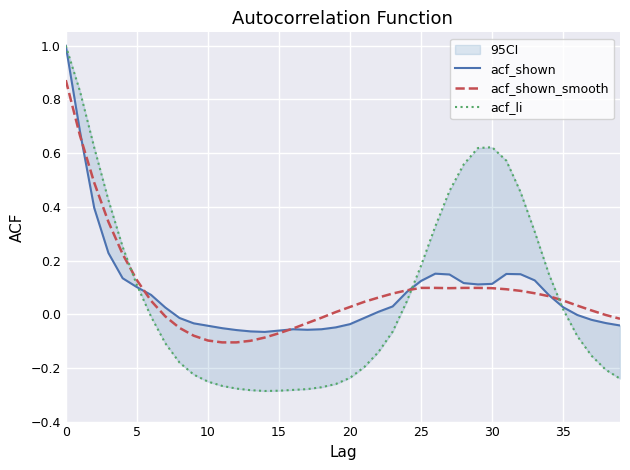

What is the spread (max minus min) of values at 9?

0.2